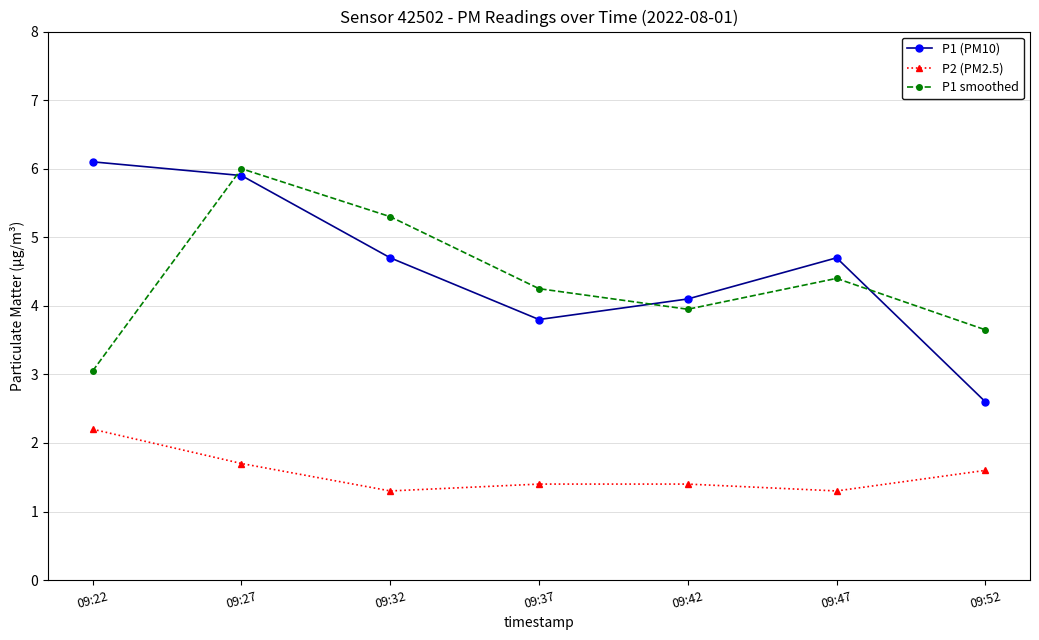

Is it true that P1 (PM10) equals 4.7 at 09:32?

True